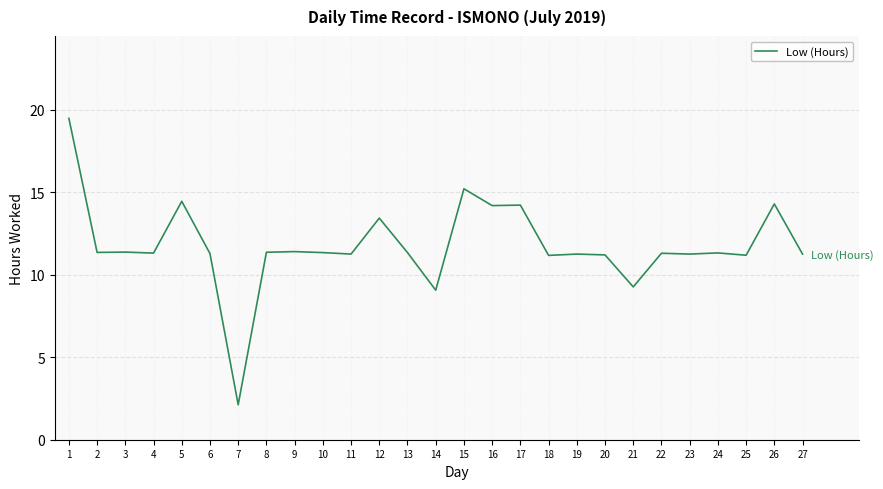

Does the chart display data point markers on the line(s)?

No